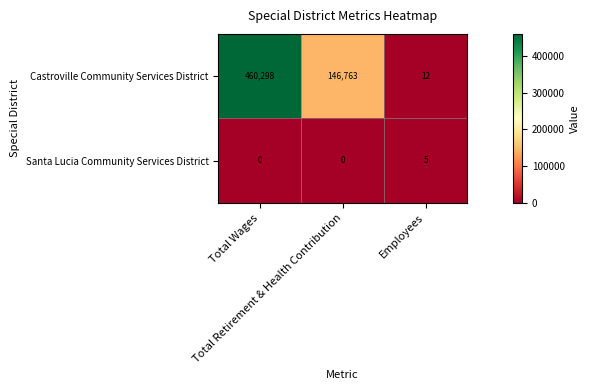

List the series in order of their peak value, lowest first.

Santa Lucia Community Services District, Castroville Community Services District